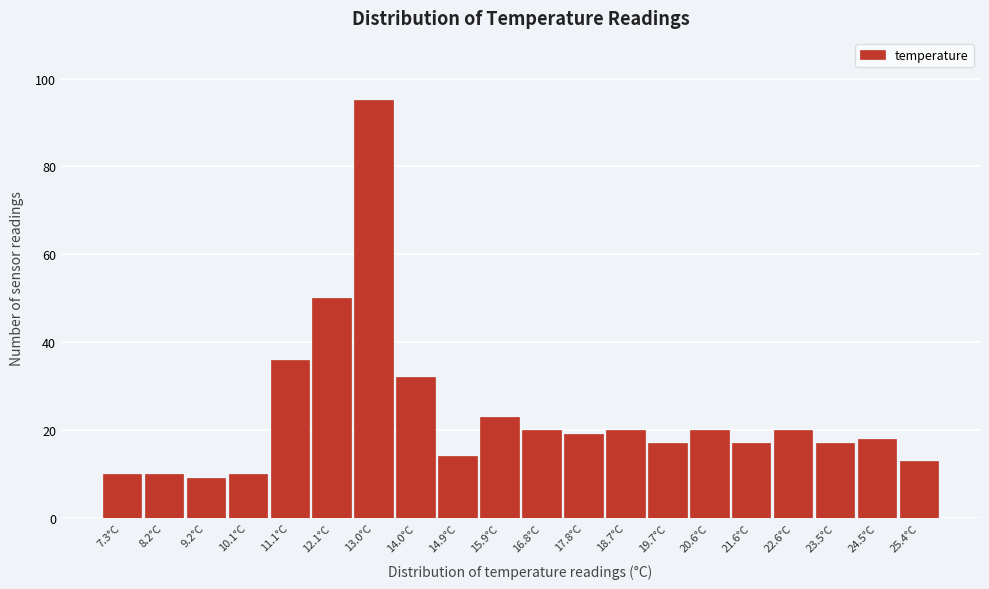

What is the height of the bar covering 14.4 to 15.4 on the x-axis? Neither the bar edges nor the heights are printed on the chart, so give them approximately, as read against the axes.

14